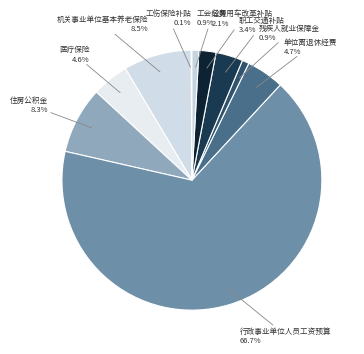

How many segments does this pie chart have?

10